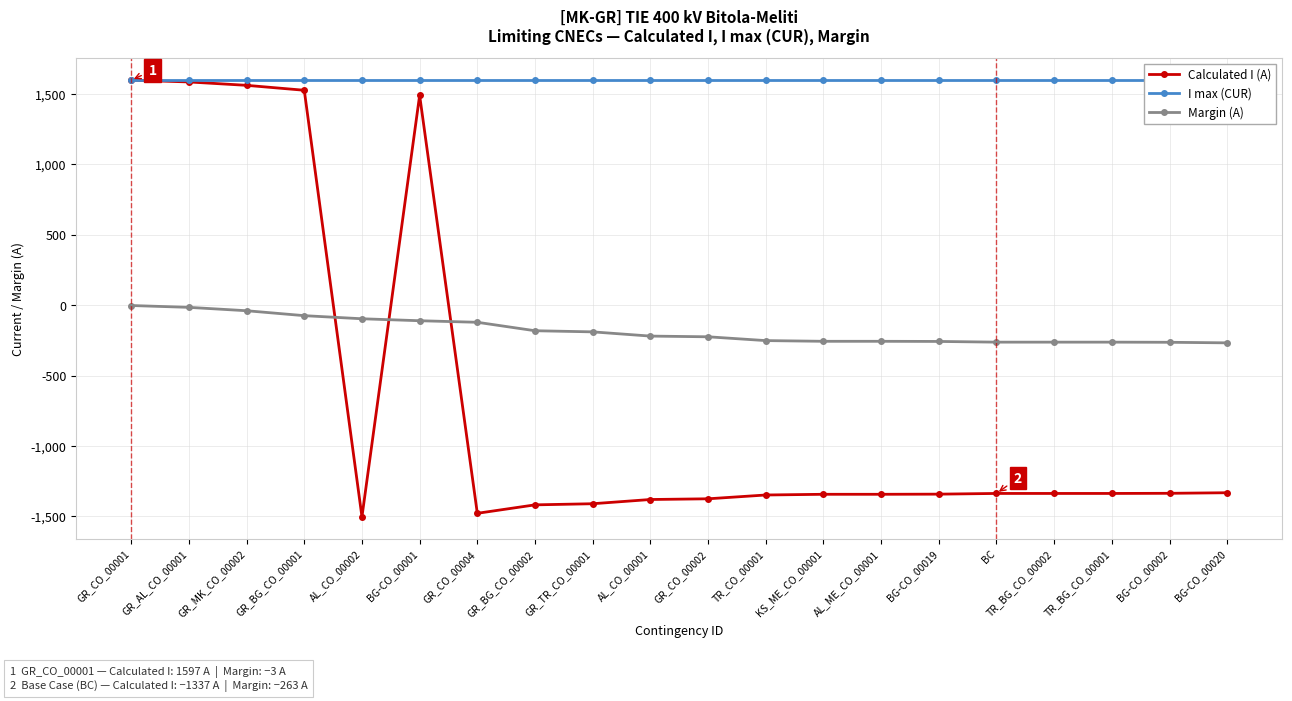

List the labels in order of Margin (A) value, largest first.

GR_CO_00001, GR_AL_CO_00001, GR_MK_CO_00002, GR_BG_CO_00001, AL_CO_00002, BG-CO_00001, GR_CO_00004, GR_BG_CO_00002, GR_TR_CO_00001, AL_CO_00001, GR_CO_00002, TR_CO_00001, KS_ME_CO_00001, AL_ME_CO_00001, BG-CO_00019, BC, TR_BG_CO_00002, TR_BG_CO_00001, BG-CO_00002, BG-CO_00020